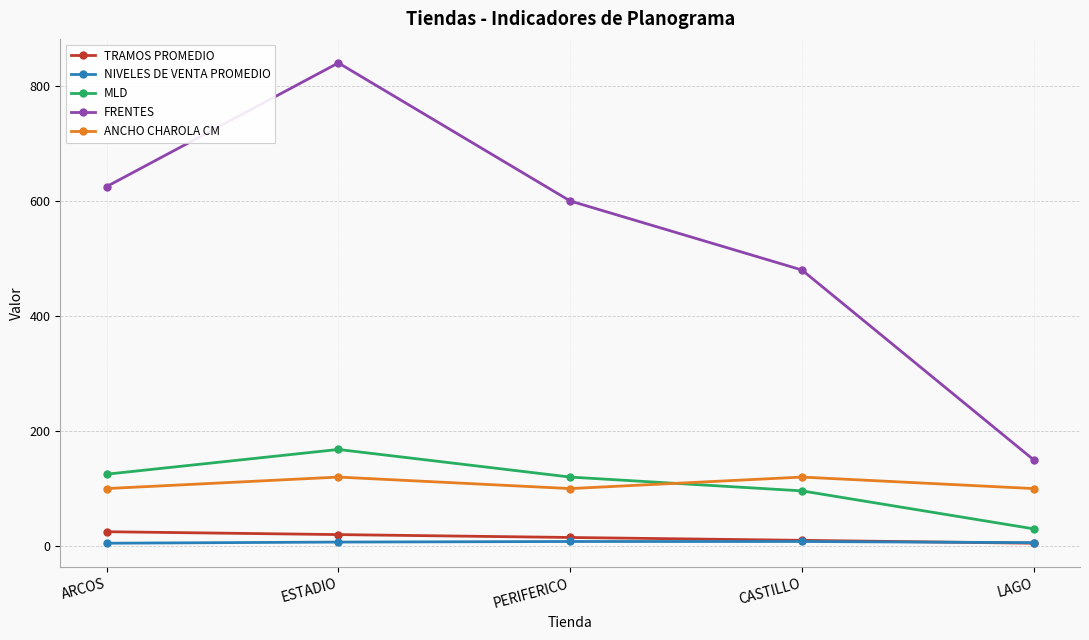

What is the sum of all ANCHO CHAROLA CM values?

540